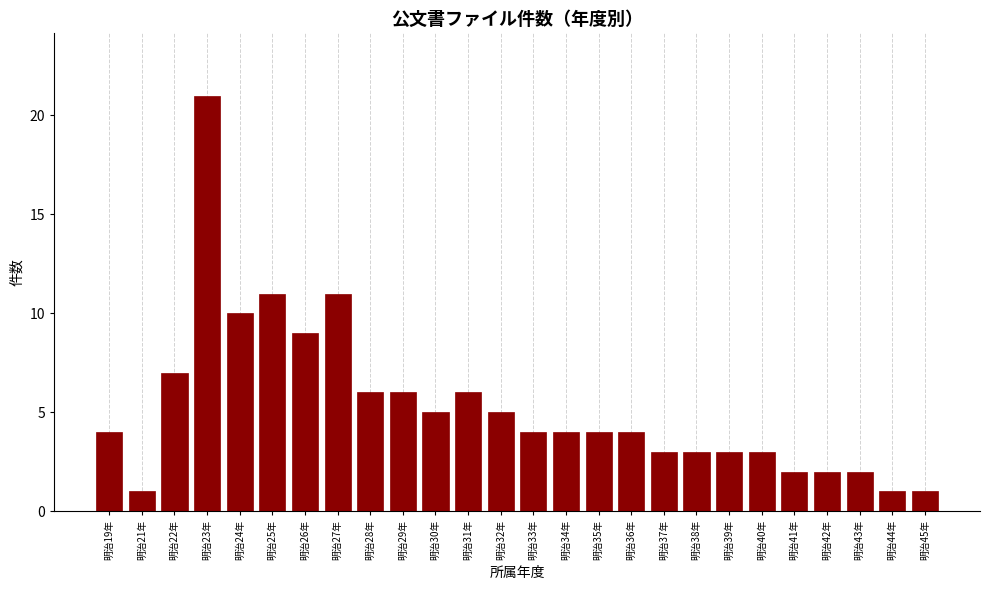

Reading left to right, what are all the values shown in this chart?

明治19年=4	明治21年=1	明治22年=7	明治23年=21	明治24年=10	明治25年=11	明治26年=9	明治27年=11	明治28年=6	明治29年=6	明治30年=5	明治31年=6	明治32年=5	明治33年=4	明治34年=4	明治35年=4	明治36年=4	明治37年=3	明治38年=3	明治39年=3	明治40年=3	明治41年=2	明治42年=2	明治43年=2	明治44年=1	明治45年=1